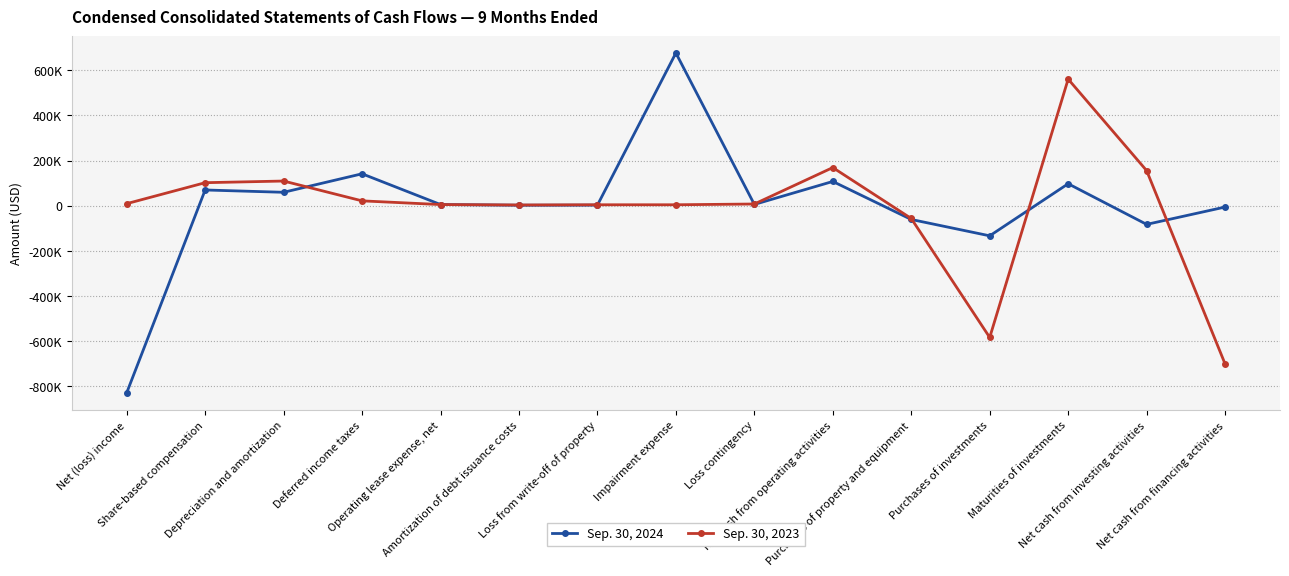

The Sep. 30, 2024 series shows 1628 at Amortization of debt issuance costs. True or false?

True